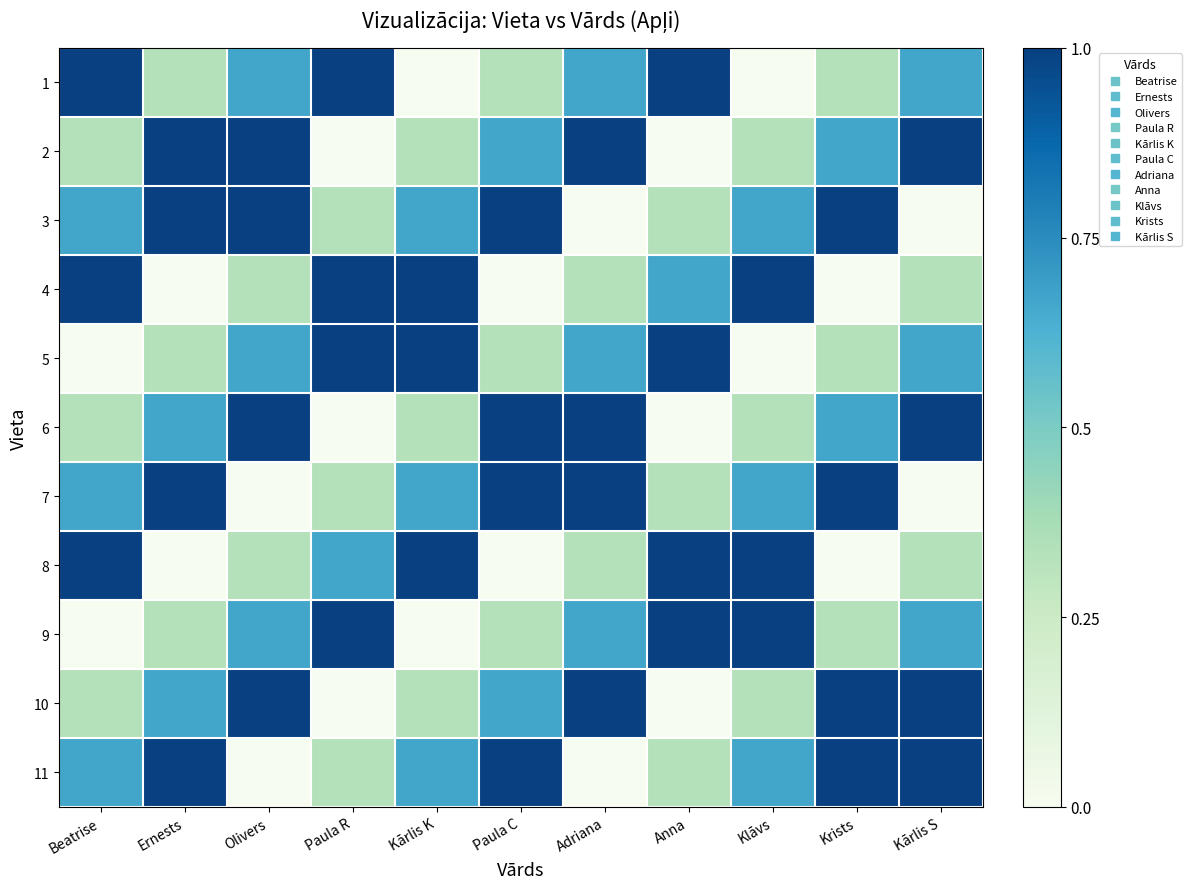

Reading right to left, list all the values displayed in this chart.

1: Kārlis S=0.7	Krists=0.3	Klāvs=0.0	Anna=1.0	Adriana=0.7	Paula C=0.3	Kārlis K=0.0	Paula R=1.0	Olivers=0.7	Ernests=0.3	Beatrise=1.0
2: Kārlis S=1.0	Krists=0.7	Klāvs=0.3	Anna=0.0	Adriana=1.0	Paula C=0.7	Kārlis K=0.3	Paula R=0.0	Olivers=1.0	Ernests=1.0	Beatrise=0.3
3: Kārlis S=0.0	Krists=1.0	Klāvs=0.7	Anna=0.3	Adriana=0.0	Paula C=1.0	Kārlis K=0.7	Paula R=0.3	Olivers=1.0	Ernests=1.0	Beatrise=0.7
4: Kārlis S=0.3	Krists=0.0	Klāvs=1.0	Anna=0.7	Adriana=0.3	Paula C=0.0	Kārlis K=1.0	Paula R=1.0	Olivers=0.3	Ernests=0.0	Beatrise=1.0
5: Kārlis S=0.7	Krists=0.3	Klāvs=0.0	Anna=1.0	Adriana=0.7	Paula C=0.3	Kārlis K=1.0	Paula R=1.0	Olivers=0.7	Ernests=0.3	Beatrise=0.0
6: Kārlis S=1.0	Krists=0.7	Klāvs=0.3	Anna=0.0	Adriana=1.0	Paula C=1.0	Kārlis K=0.3	Paula R=0.0	Olivers=1.0	Ernests=0.7	Beatrise=0.3
7: Kārlis S=0.0	Krists=1.0	Klāvs=0.7	Anna=0.3	Adriana=1.0	Paula C=1.0	Kārlis K=0.7	Paula R=0.3	Olivers=0.0	Ernests=1.0	Beatrise=0.7
8: Kārlis S=0.3	Krists=0.0	Klāvs=1.0	Anna=1.0	Adriana=0.3	Paula C=0.0	Kārlis K=1.0	Paula R=0.7	Olivers=0.3	Ernests=0.0	Beatrise=1.0
9: Kārlis S=0.7	Krists=0.3	Klāvs=1.0	Anna=1.0	Adriana=0.7	Paula C=0.3	Kārlis K=0.0	Paula R=1.0	Olivers=0.7	Ernests=0.3	Beatrise=0.0
10: Kārlis S=1.0	Krists=1.0	Klāvs=0.3	Anna=0.0	Adriana=1.0	Paula C=0.7	Kārlis K=0.3	Paula R=0.0	Olivers=1.0	Ernests=0.7	Beatrise=0.3
11: Kārlis S=1.0	Krists=1.0	Klāvs=0.7	Anna=0.3	Adriana=0.0	Paula C=1.0	Kārlis K=0.7	Paula R=0.3	Olivers=0.0	Ernests=1.0	Beatrise=0.7